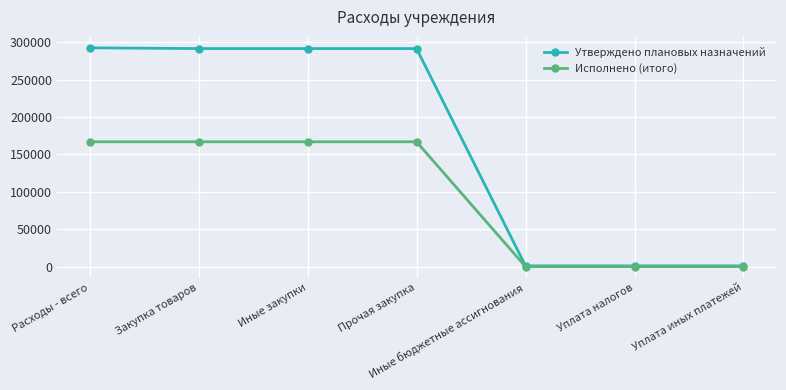

What are all the series names shown in the legend?

Утверждено плановых назначений, Исполнено (итого)